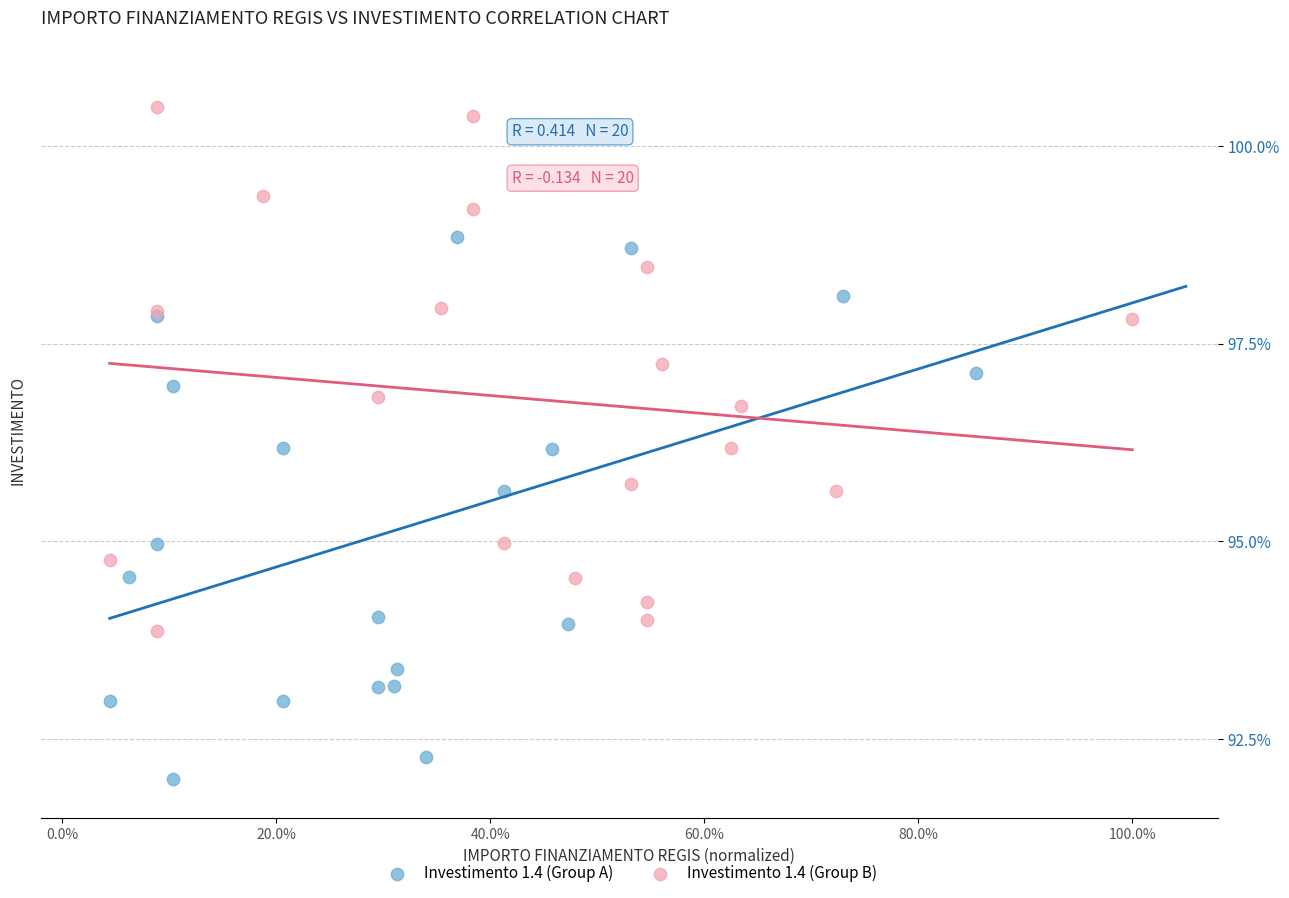

Which series contains the lowest Y value?

Investimento 1.4 (Group A)